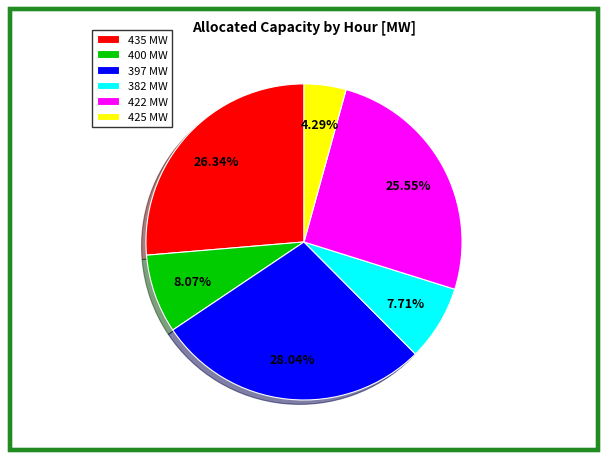

Do 422 MW and 400 MW together represent more than half of the pie?

No